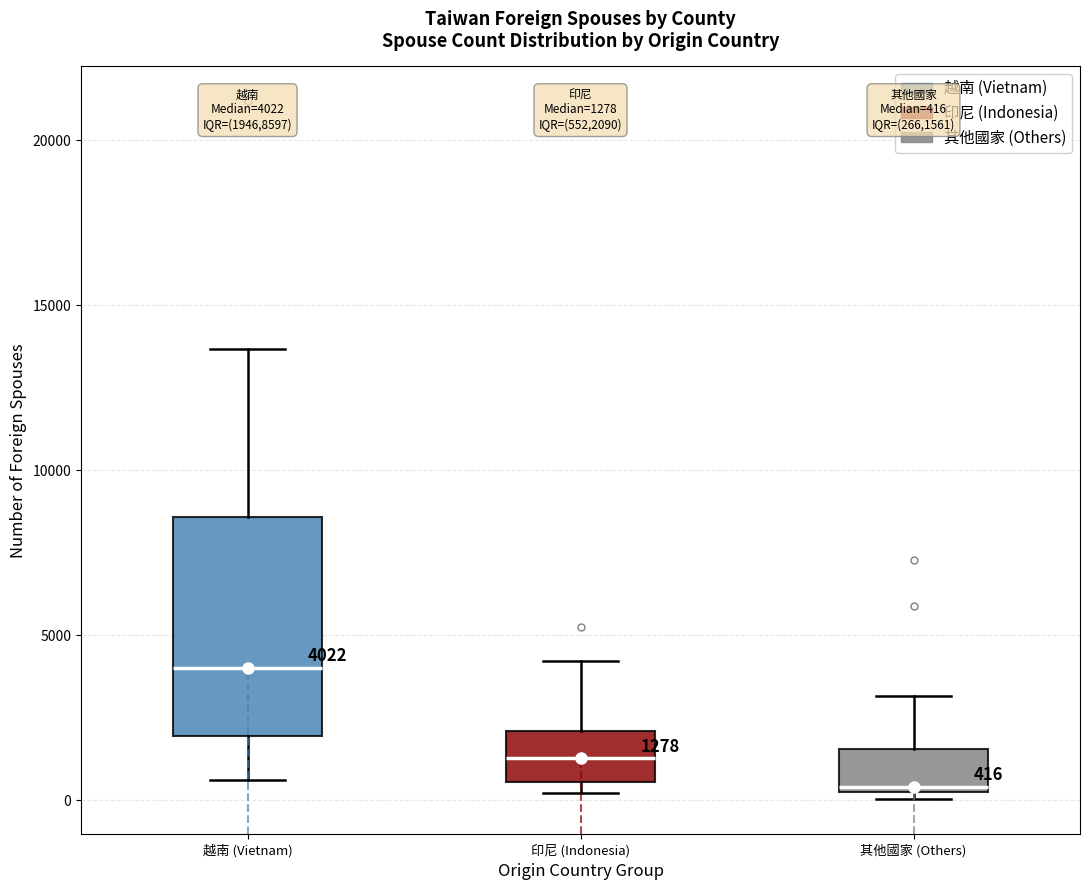

Which box is the tallest, from its lower edge to its upper edge?

越南 (Vietnam)